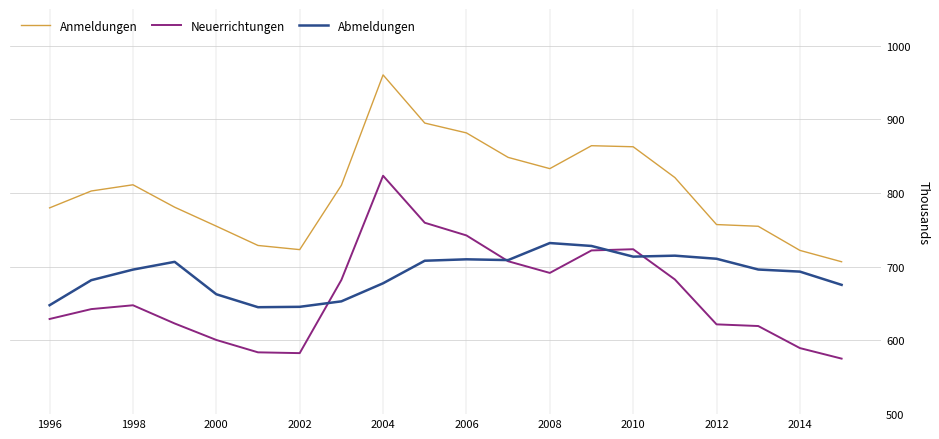

List the series in order of their peak value, lowest first.

Abmeldungen, Neuerrichtungen, Anmeldungen